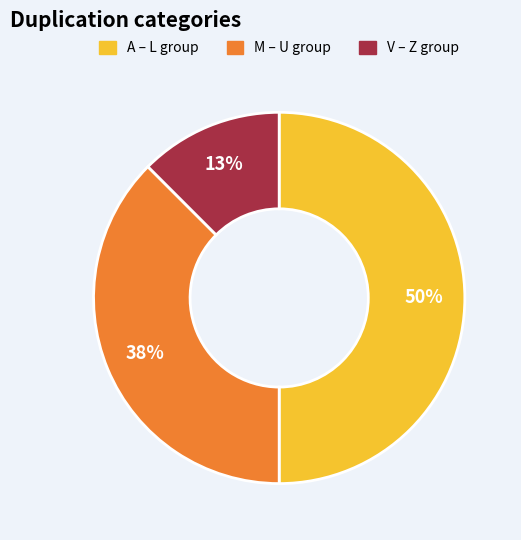

To the nearest percent, what is the difference between the largest and smallest slice percentages?

37%